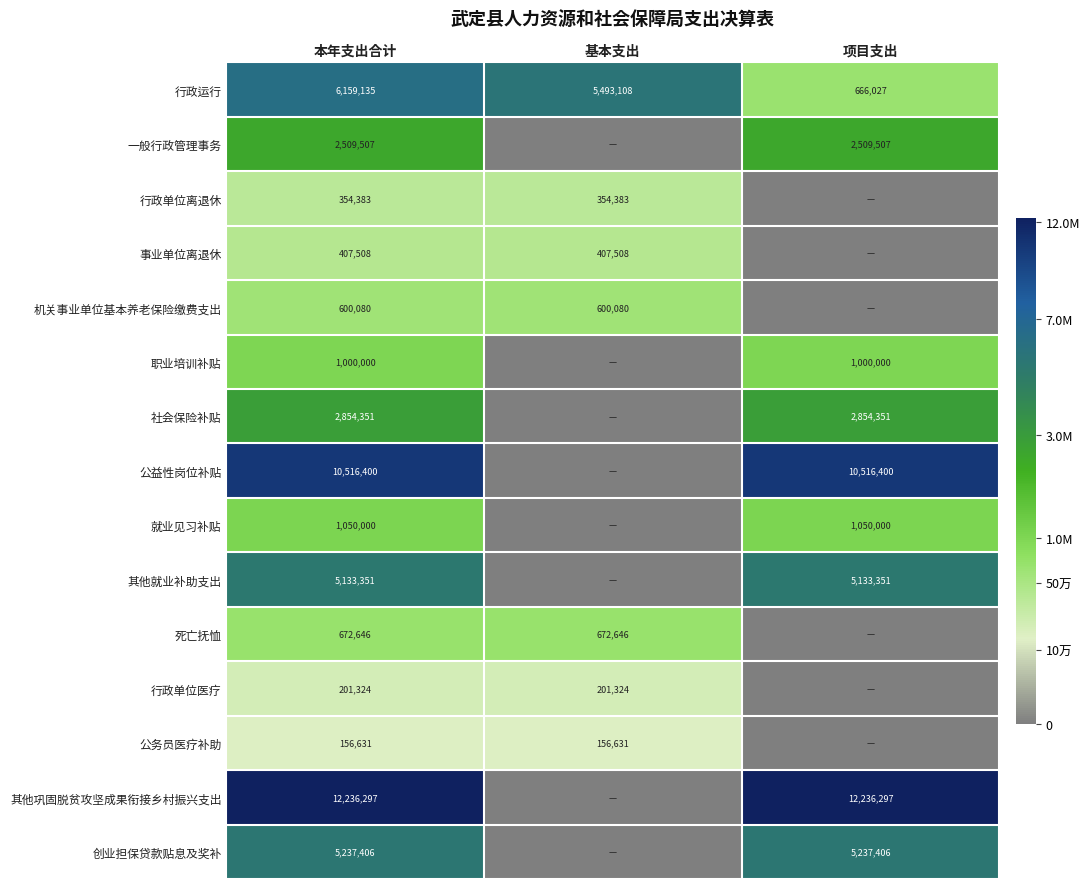

What is the total value across all series at 本年支出合计?

49089019